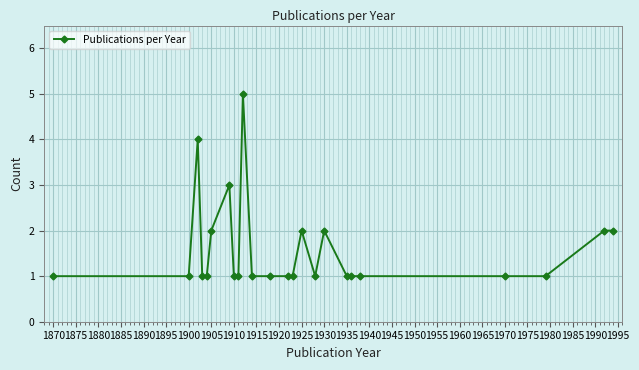

What is the difference between the second highest and second lowest values?

3